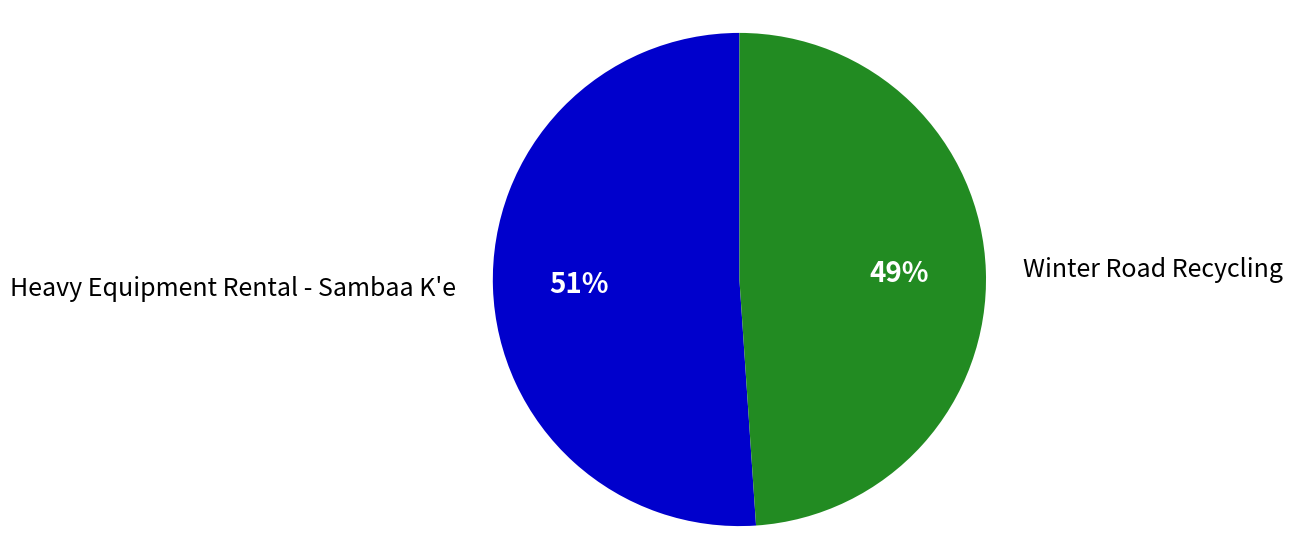

Approximately how many times larger is the value at Winter Road Recycling compared to Heavy Equipment Rental - Sambaa K'e?

1.0